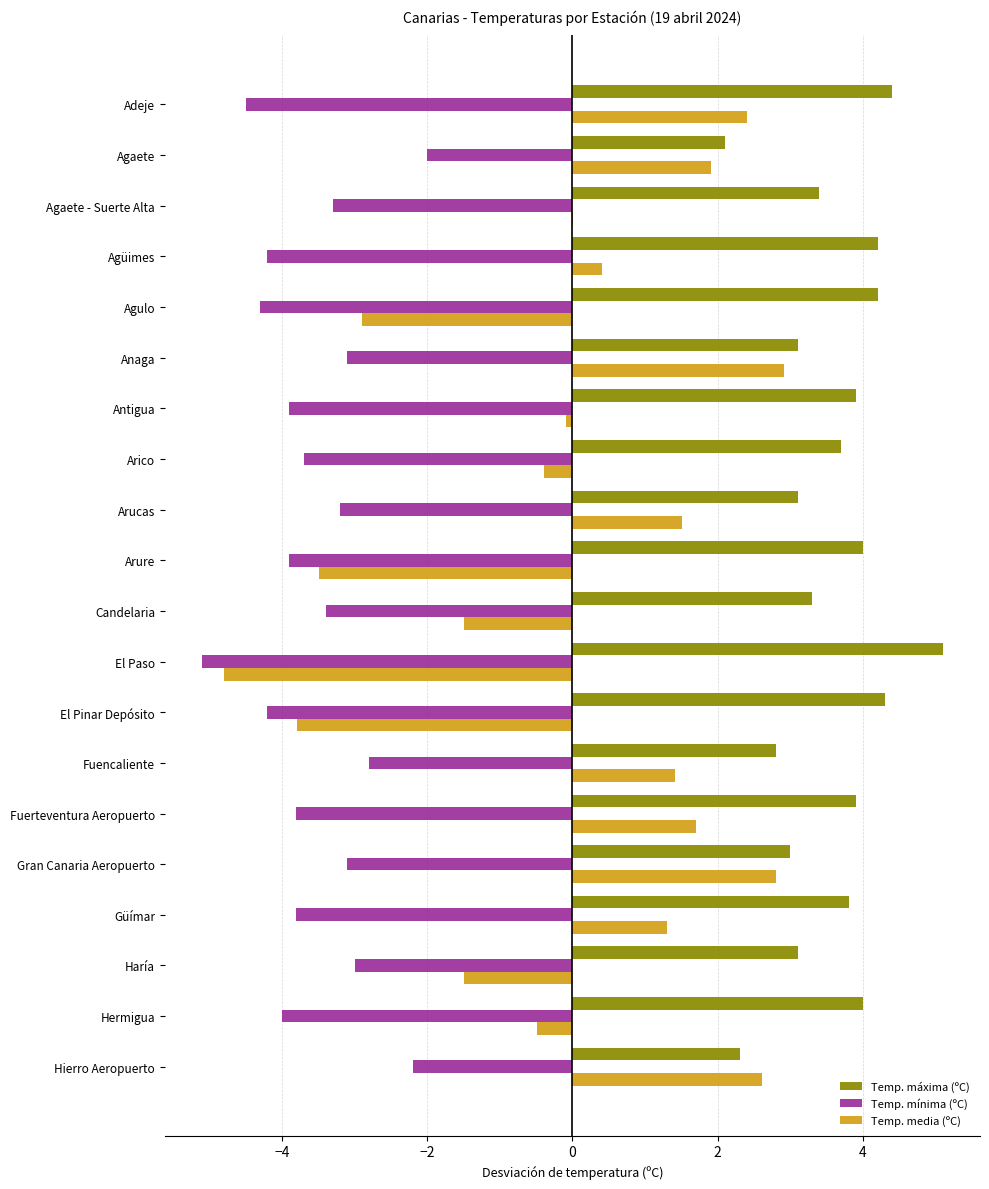

What is the greatest value displayed?

5.1